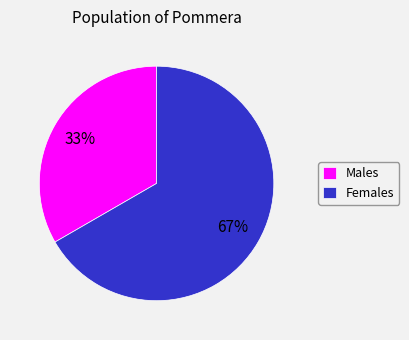

Is there a majority slice in this chart?

Yes